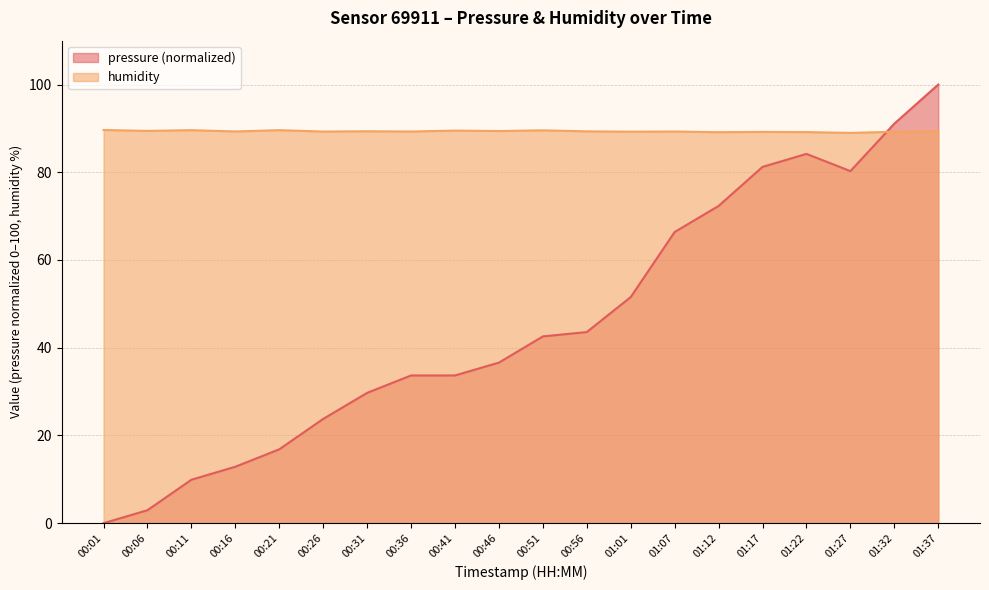

Reading left to right, list all the values displayed in this chart.

pressure: 00:01=0.0	00:06=3.0	00:11=9.9	00:16=12.9	00:21=16.8	00:26=23.8	00:31=29.7	00:36=33.7	00:41=33.7	00:46=36.6	00:51=42.6	00:56=43.6	01:01=51.6	01:07=66.4	01:12=72.3	01:17=81.2	01:22=84.2	01:27=80.3	01:32=91.1	01:37=100.0
humidity: 00:01=89.6	00:06=89.4	00:11=89.6	00:16=89.3	00:21=89.6	00:26=89.3	00:31=89.3	00:36=89.3	00:41=89.5	00:46=89.4	00:51=89.6	00:56=89.3	01:01=89.2	01:07=89.3	01:12=89.1	01:17=89.2	01:22=89.2	01:27=89.0	01:32=89.2	01:37=89.3